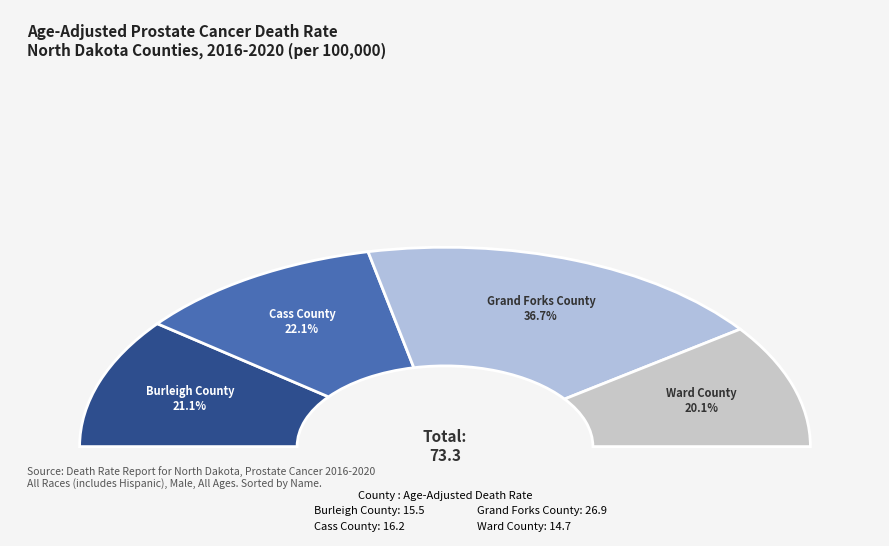

True or false: Burleigh County accounts for 21% of the total.

True